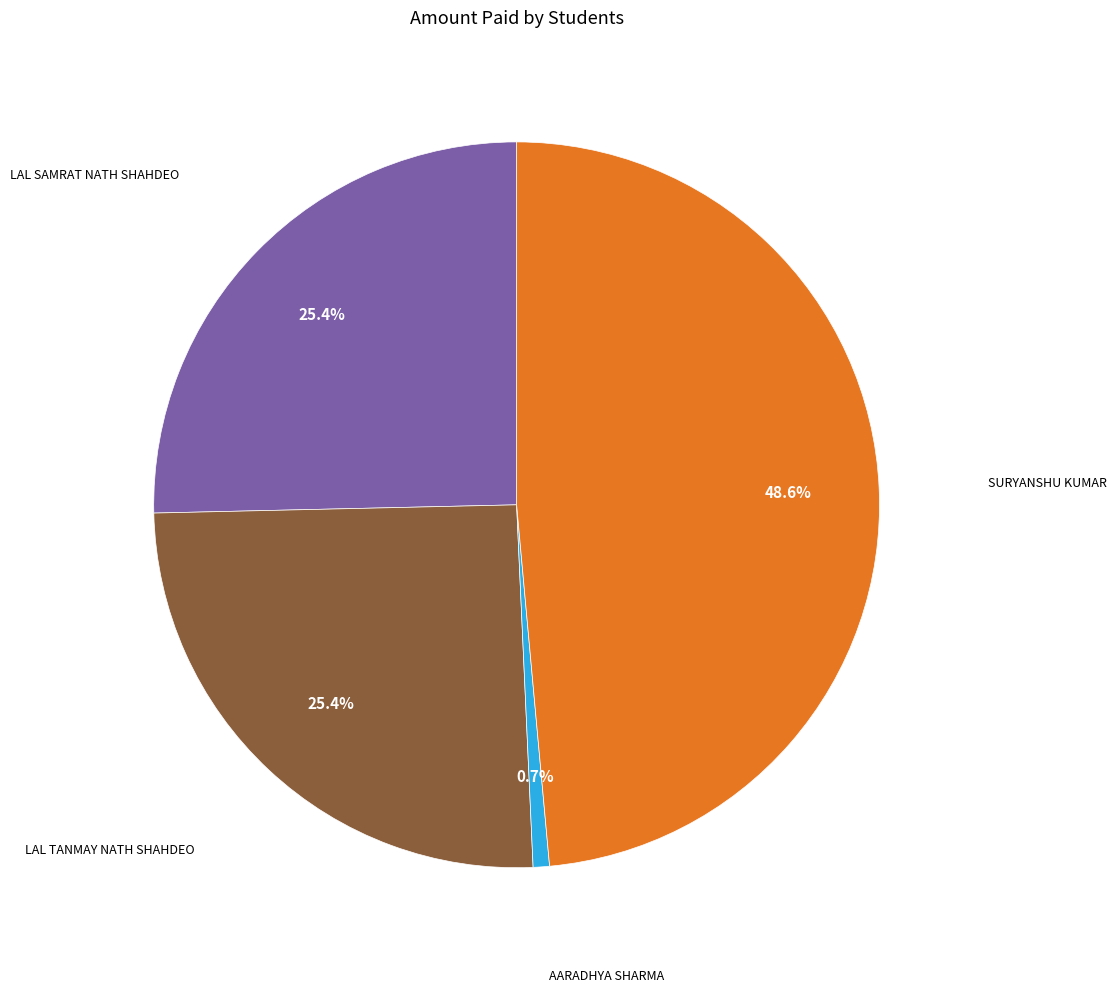

To the nearest percent, what is the combined percentage of SURYANSHU KUMAR and LAL TANMAY NATH SHAHDEO?

74%